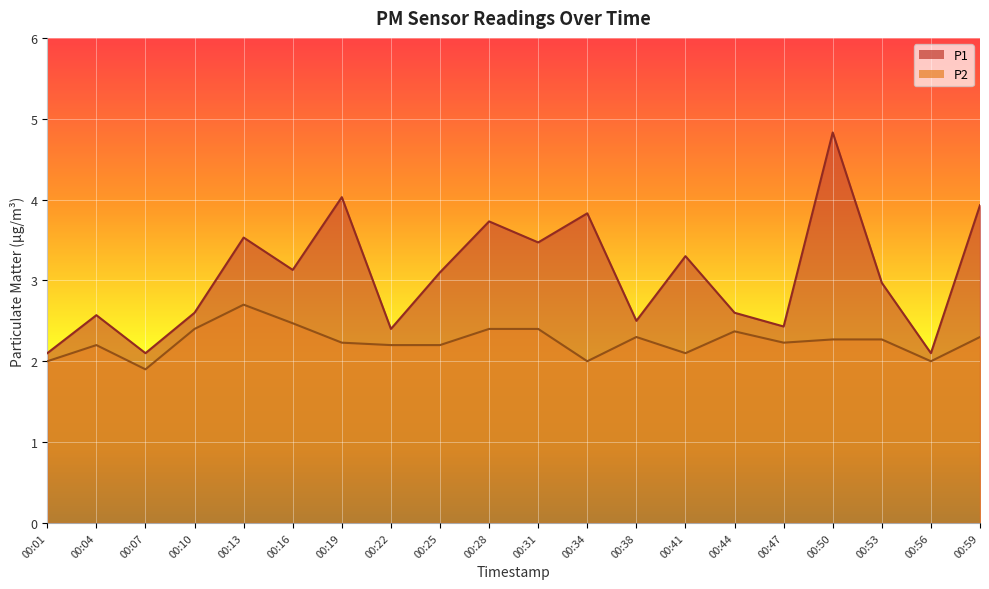

True or false: P2 and P1 intersect in this chart.

False